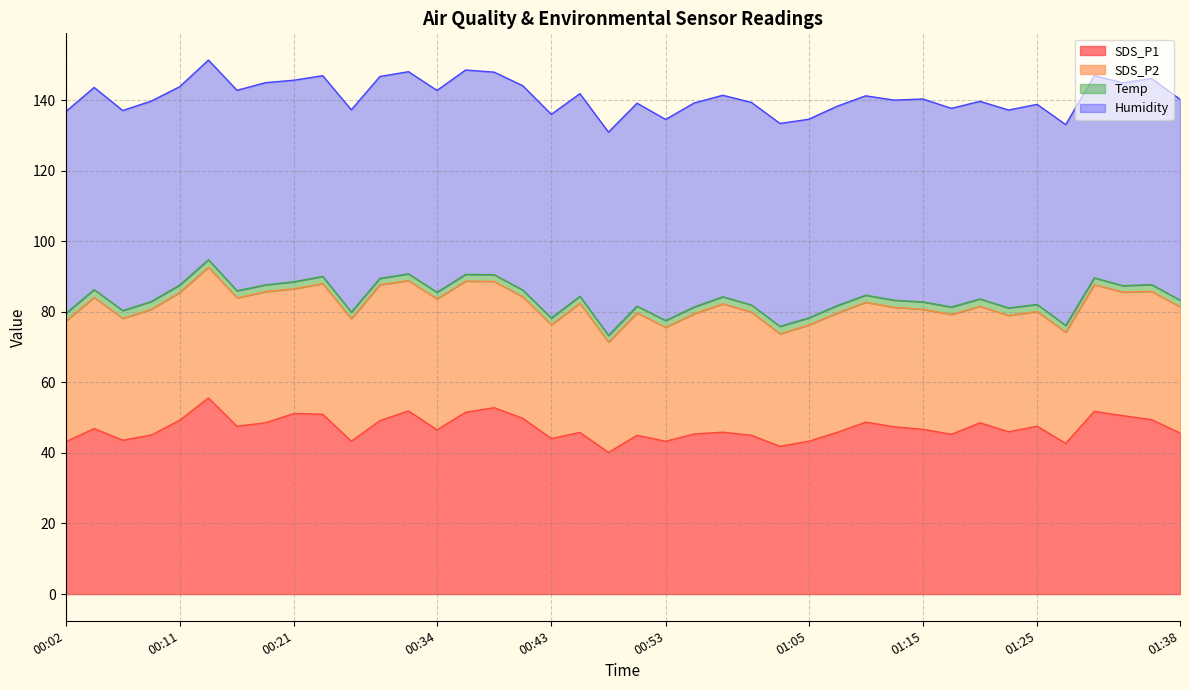

What is the label of the 6th point from the left?

00:14